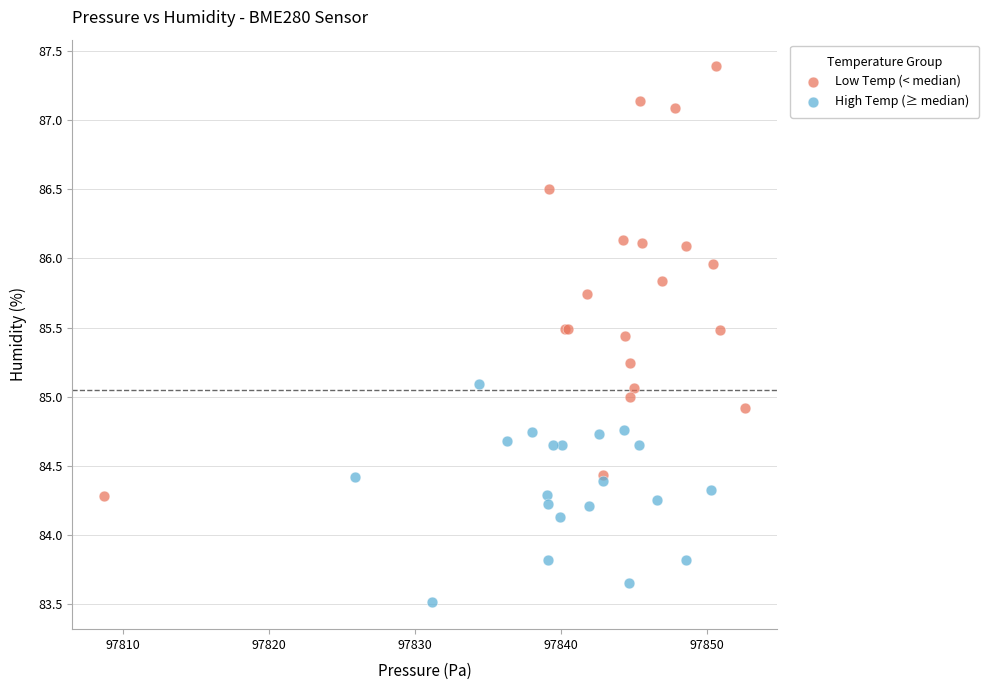

Which series reaches the maximum Y coordinate?

Low Temp (< median)